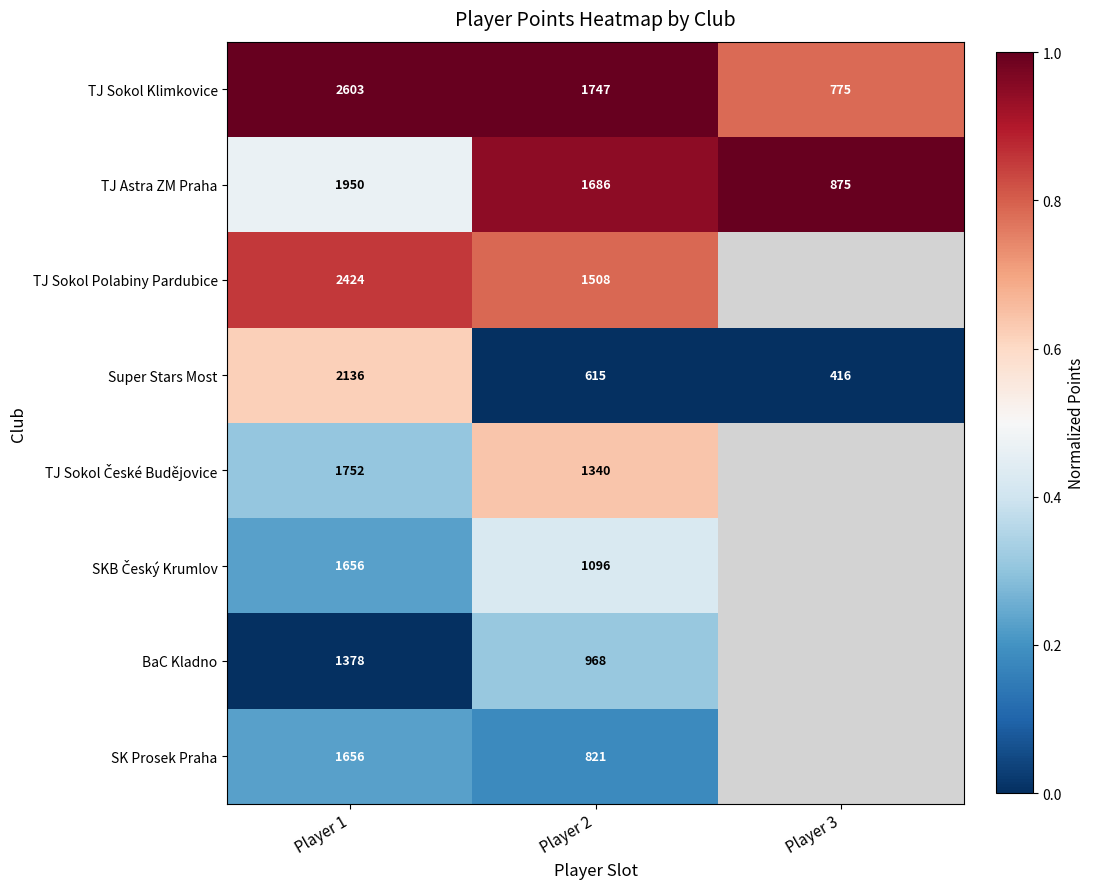

Which has a higher value, Player 3 or Player 1?

Player 1